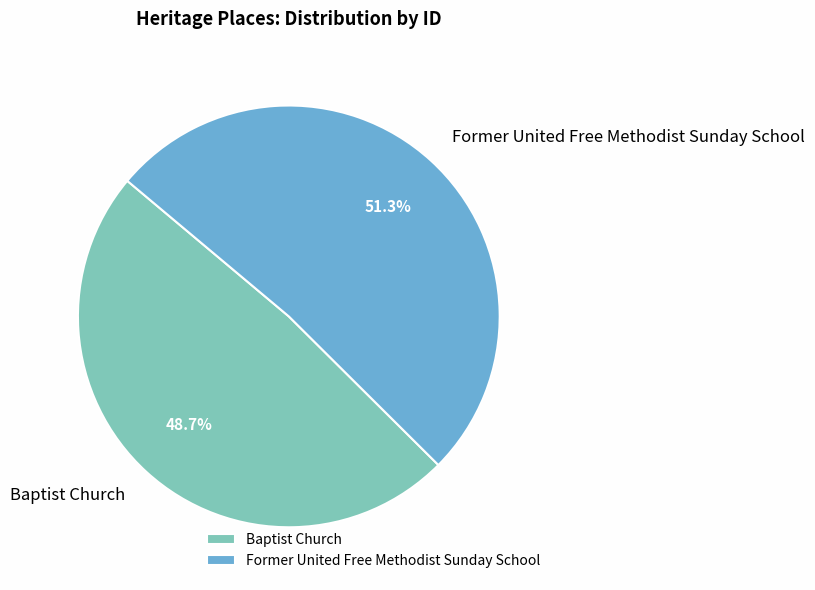

Which category accounts for the majority?

Former United Free Methodist Sunday School